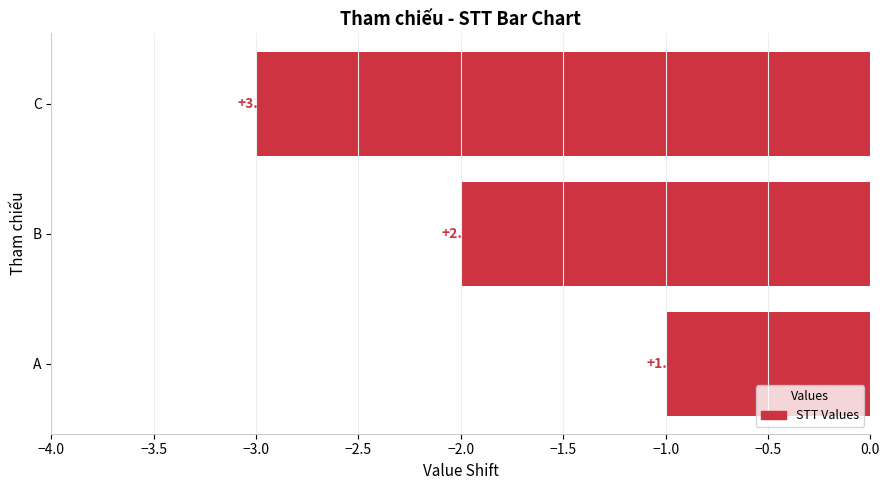

Does the chart contain any negative values?

Yes